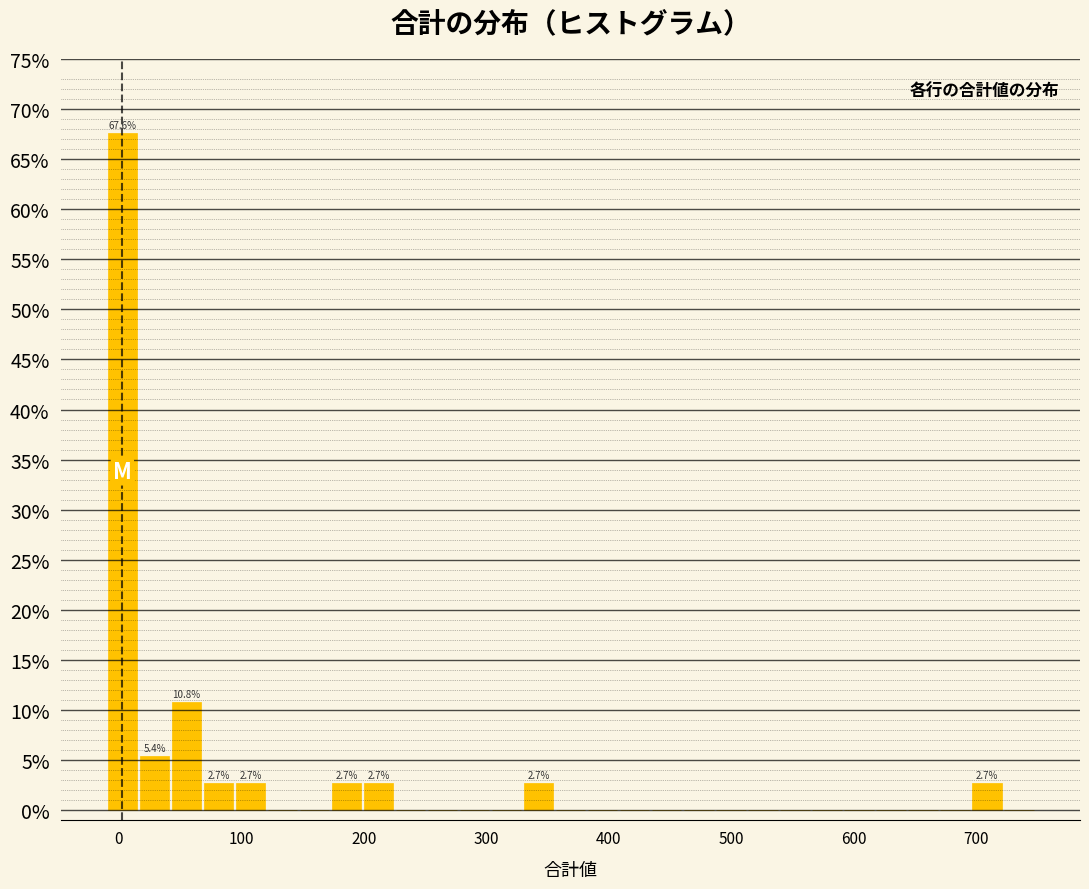

Around what value on the x-axis is the tallest bar? Give the approximate position of its centre, as read against the axis.

0